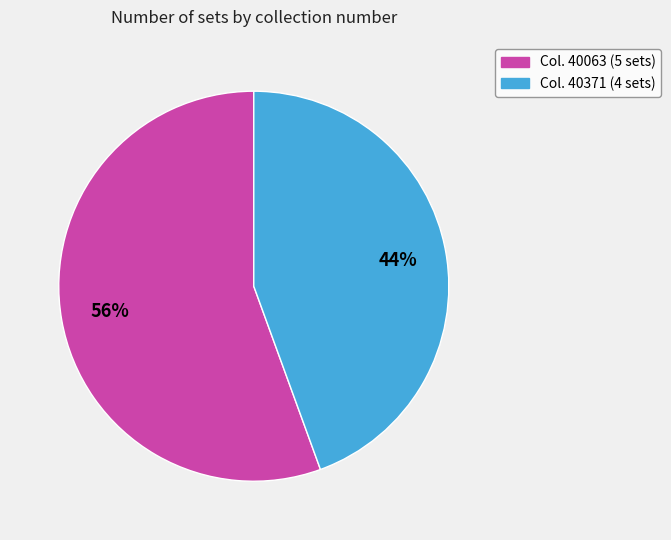

Does any single category account for the majority?

Yes